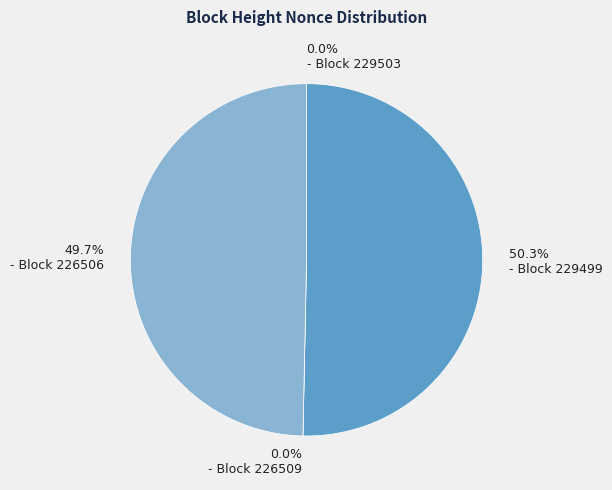

To the nearest percent, what is the difference between the 229499 and 229503 slice percentages?

50%